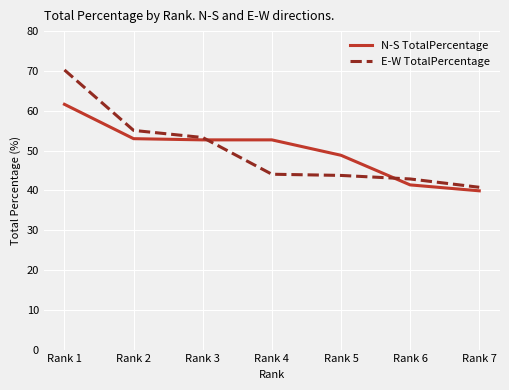

What is the difference between the highest and lowest values at Rank 7?

0.9